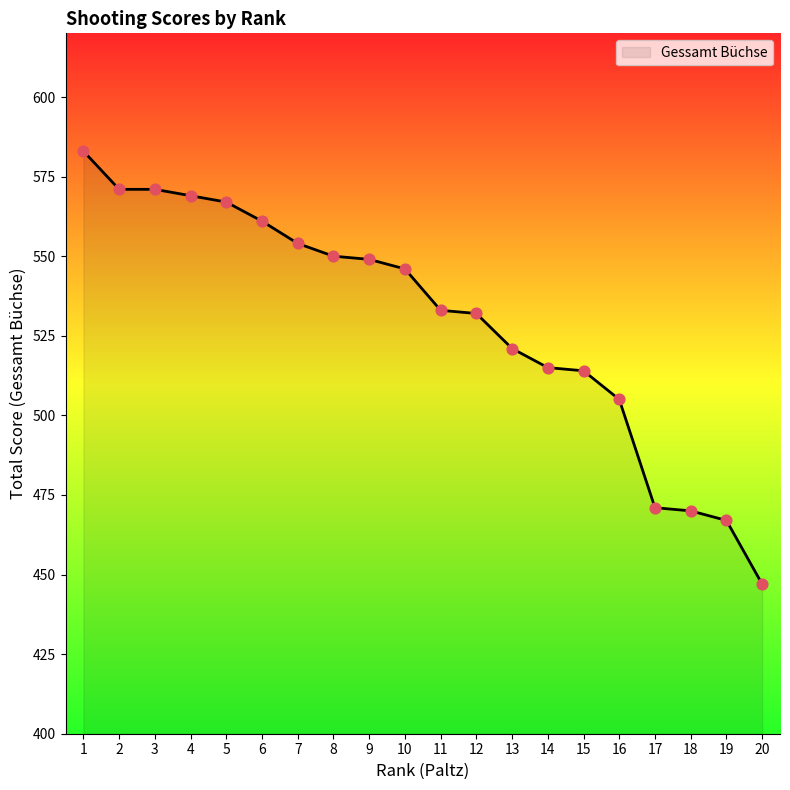

What is the ratio of the value at 12 to the value at 7?

1.0